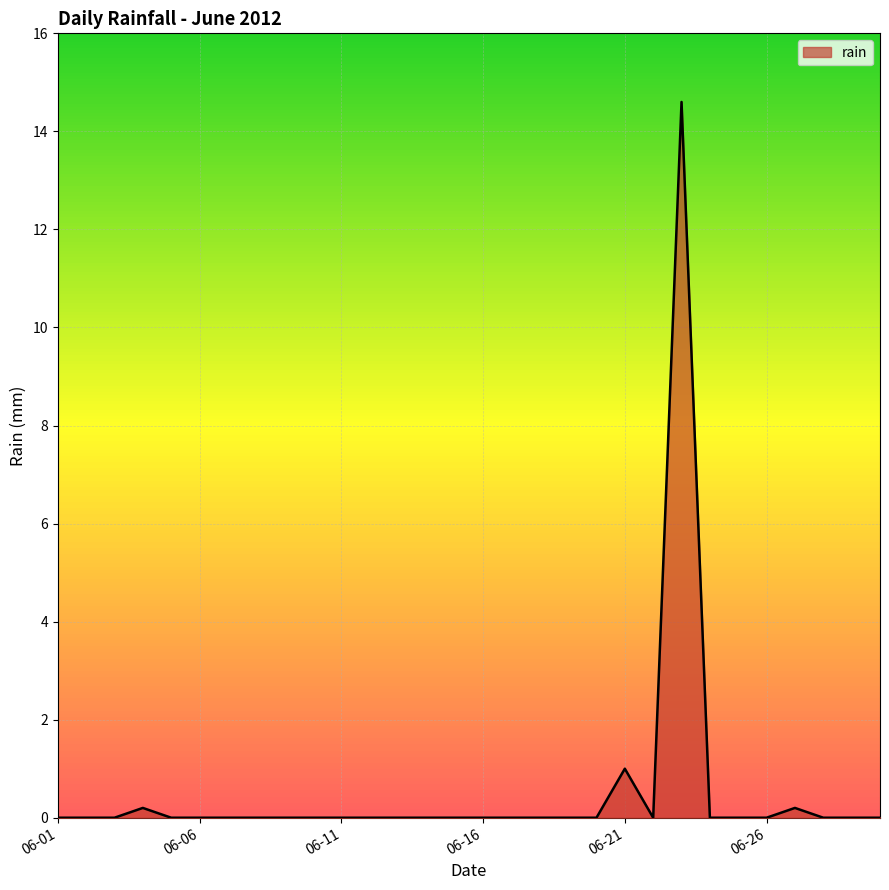

What is the maximum value shown in the chart?

14.6